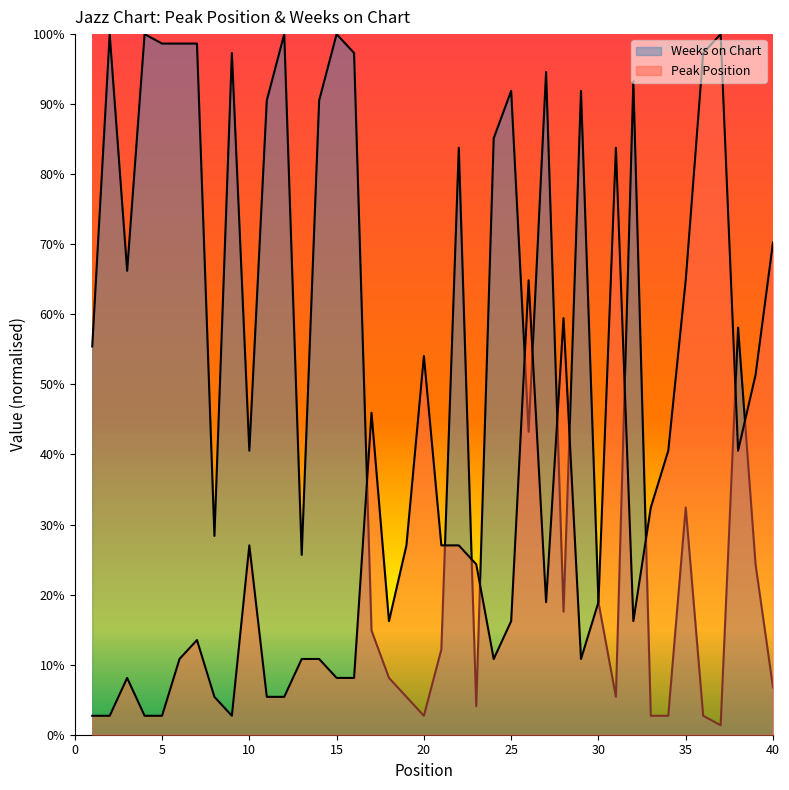

Which series has the largest range (max minus min)?

Weeks on Chart